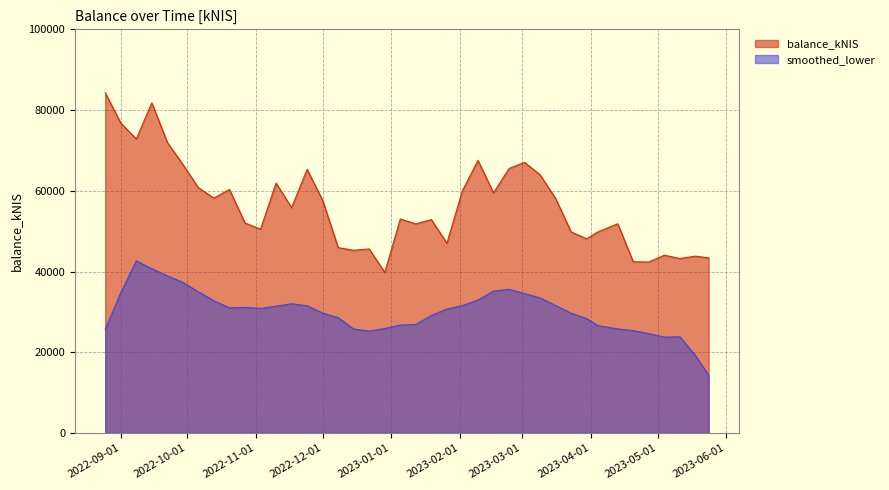

How many lines are shown in the chart?

2